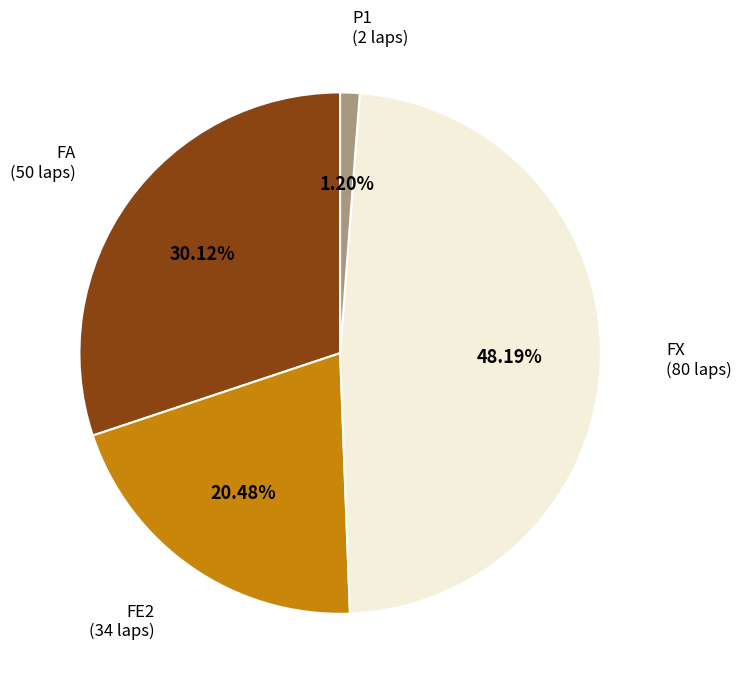

Which category has the biggest portion of the pie?

FX